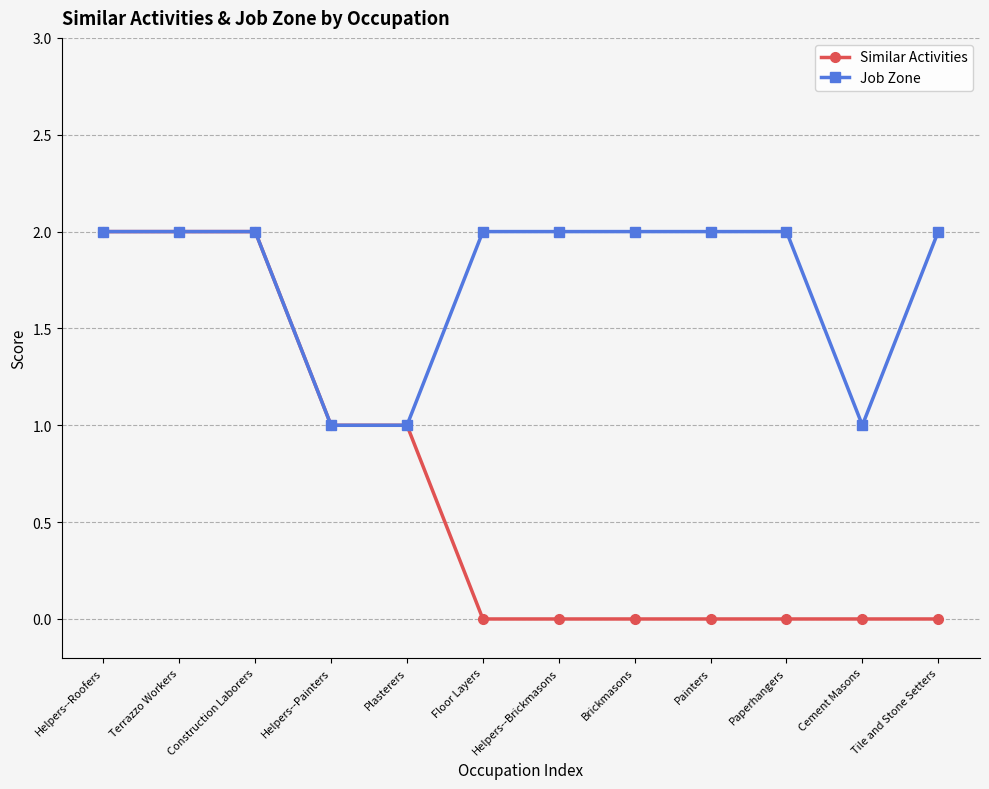

Which series has the widest spread of values?

Similar Activities